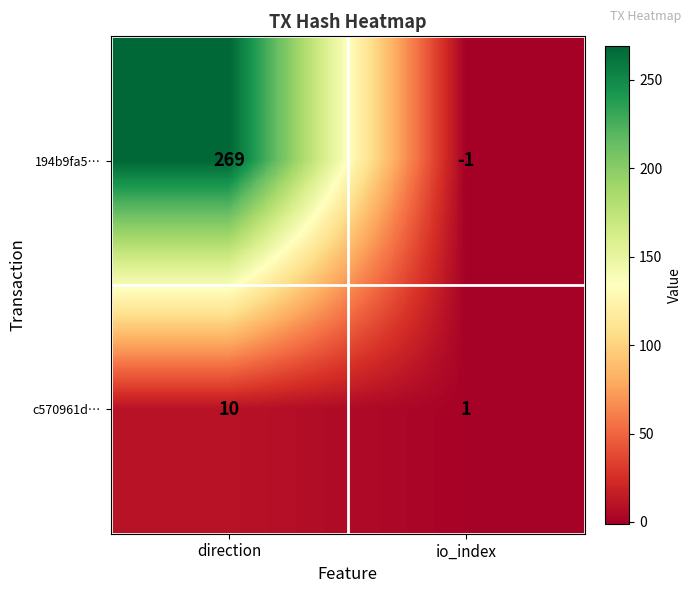

Which series changed the most between direction and io_index?

194b9fa5…